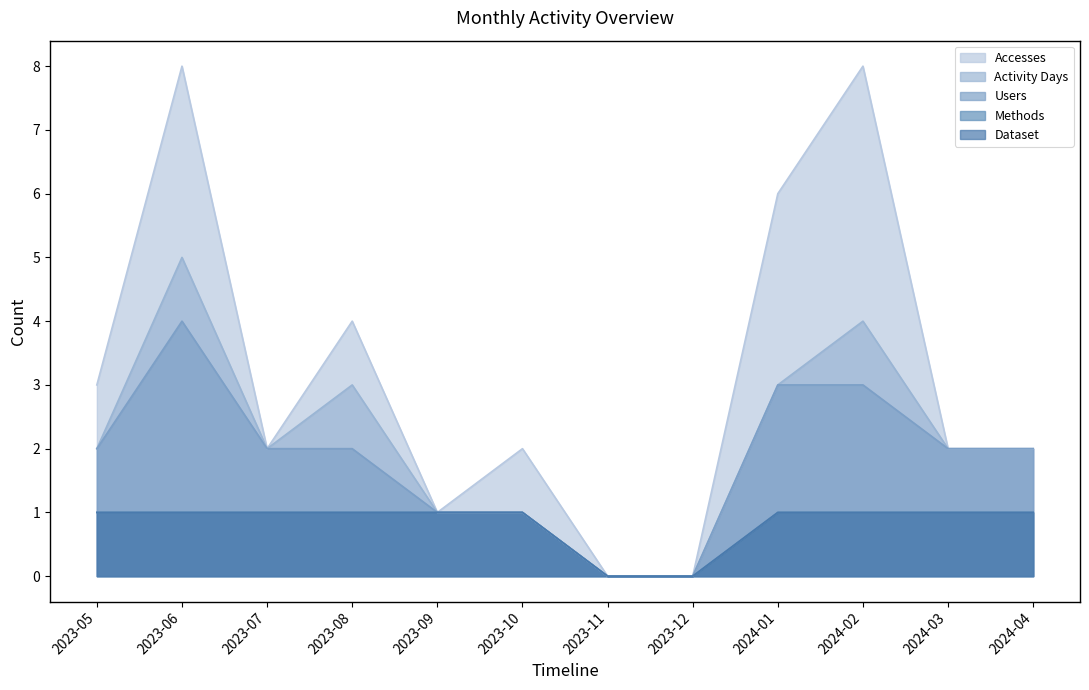

Does the chart have visible grid lines?

No